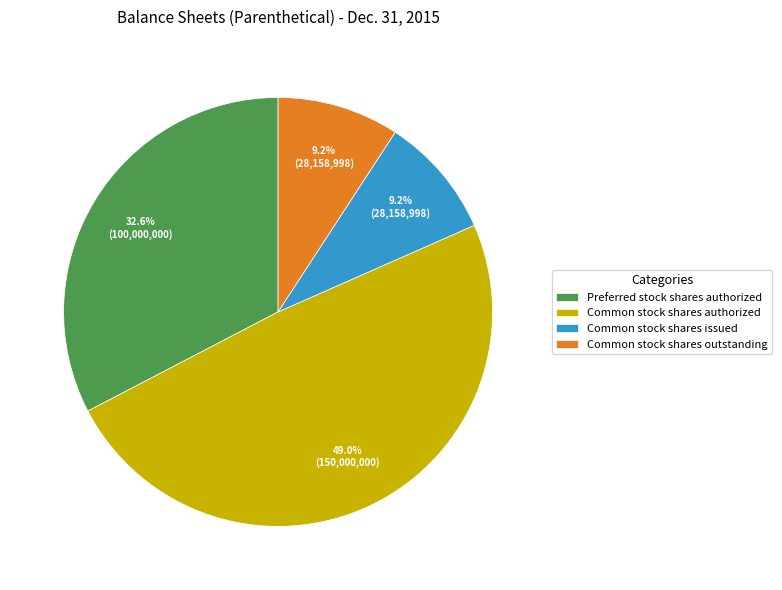

To the nearest percent, what is the difference between the largest and smallest slice percentages?

40%